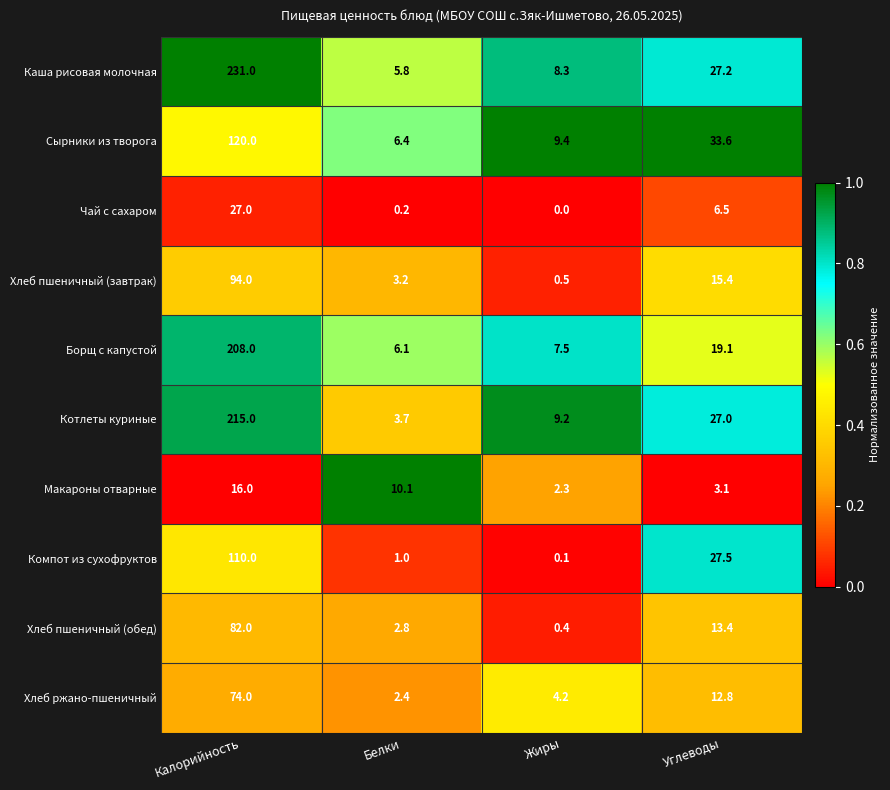

Which series has the largest range (max minus min)?

Каша рисовая молочная